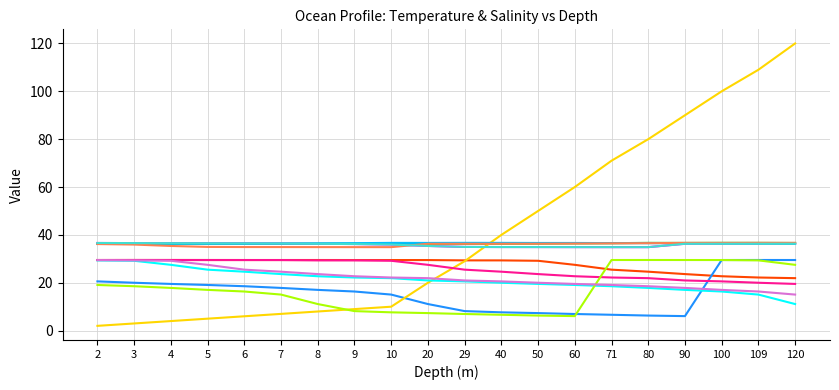

Does the chart have visible grid lines?

Yes